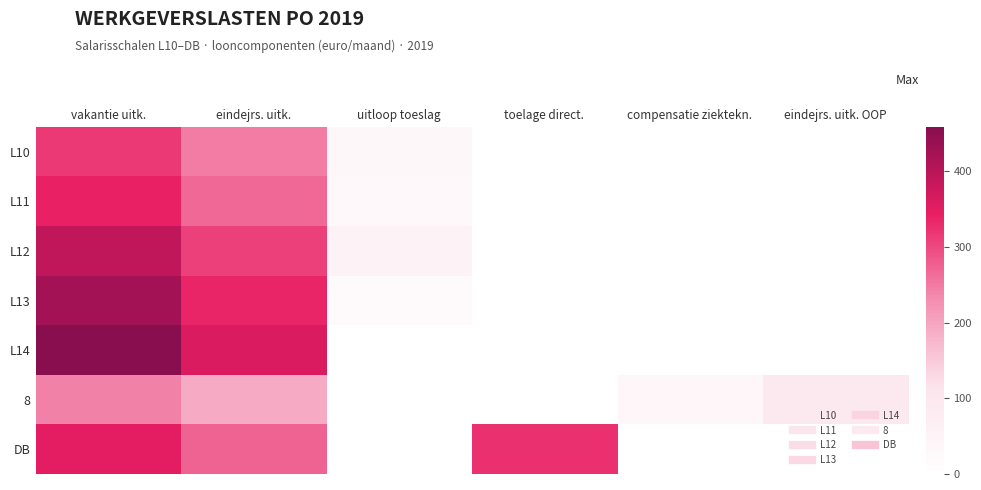

Reading left to right, transcribe all the data shown in this chart.

L10: vakantie uitk.=315.4	eindejrs. uitk.=248.3	uitloop toeslag=31.9	toelage direct.=0.0	compensatie ziektekn.=0.0	eindejrs. uitk. OOP=0.0
L11: vakantie uitk.=340.5	eindejrs. uitk.=268.1	uitloop toeslag=28.0	toelage direct.=0.0	compensatie ziektekn.=0.0	eindejrs. uitk. OOP=0.0
L12: vakantie uitk.=392.1	eindejrs. uitk.=308.8	uitloop toeslag=50.9	toelage direct.=0.0	compensatie ziektekn.=0.0	eindejrs. uitk. OOP=0.0
L13: vakantie uitk.=425.5	eindejrs. uitk.=335.1	uitloop toeslag=25.2	toelage direct.=0.0	compensatie ziektekn.=0.0	eindejrs. uitk. OOP=0.0
L14: vakantie uitk.=458.6	eindejrs. uitk.=361.1	uitloop toeslag=0.0	toelage direct.=0.0	compensatie ziektekn.=0.0	eindejrs. uitk. OOP=0.0
8: vakantie uitk.=243.4	eindejrs. uitk.=191.7	uitloop toeslag=0.0	toelage direct.=0.0	compensatie ziektekn.=35.3	eindejrs. uitk. OOP=93.1
DB: vakantie uitk.=347.5	eindejrs. uitk.=273.7	uitloop toeslag=0.0	toelage direct.=324.9	compensatie ziektekn.=0.0	eindejrs. uitk. OOP=0.0